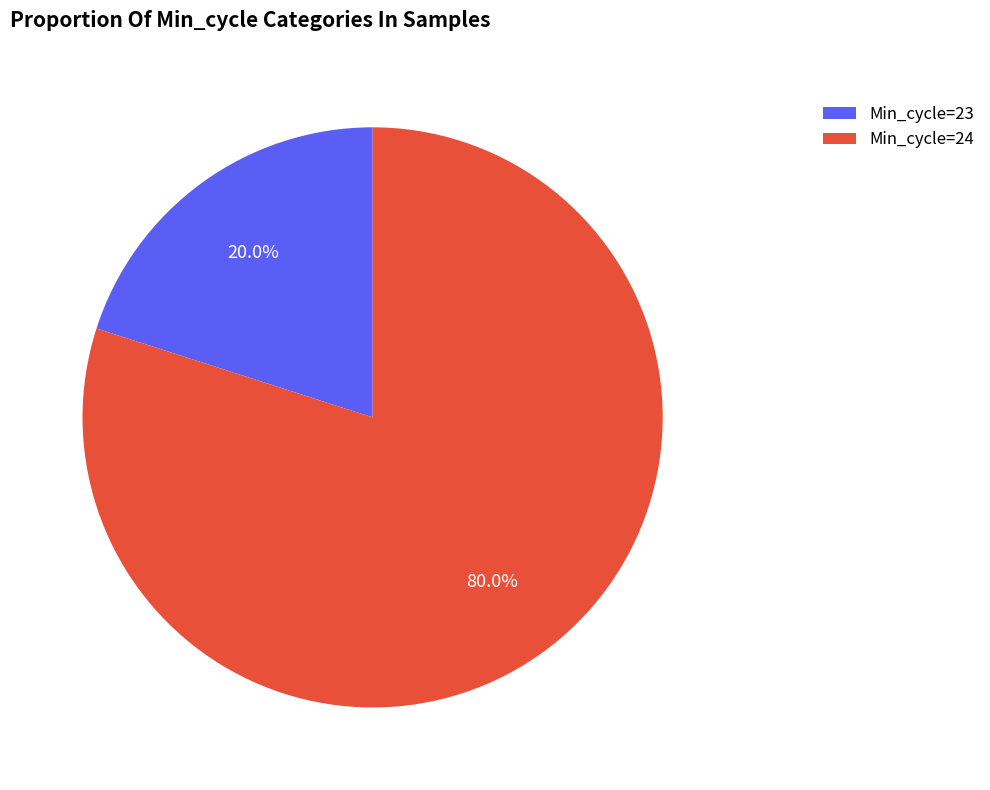

Which category has the biggest portion of the pie?

Min_cycle=24